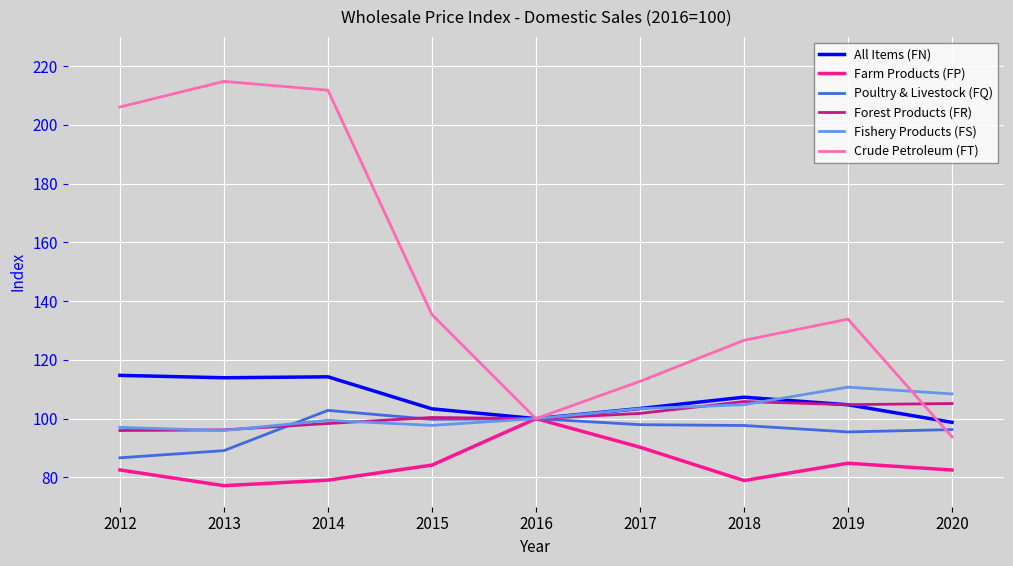

What is the average value of the Crude Petroleum (FT) series?

148.4